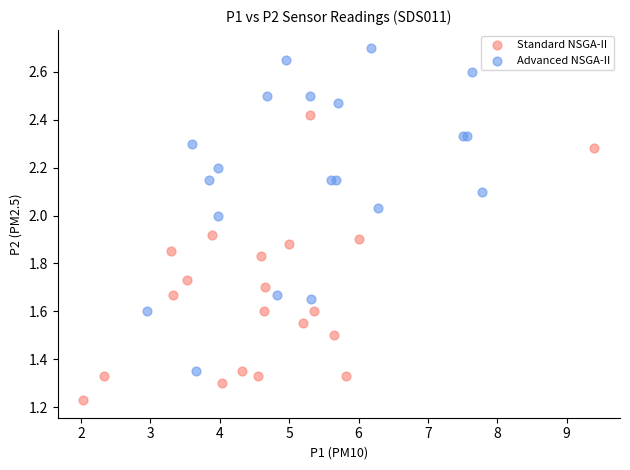

Which series has the widest spread of Y values?

Advanced NSGA-II